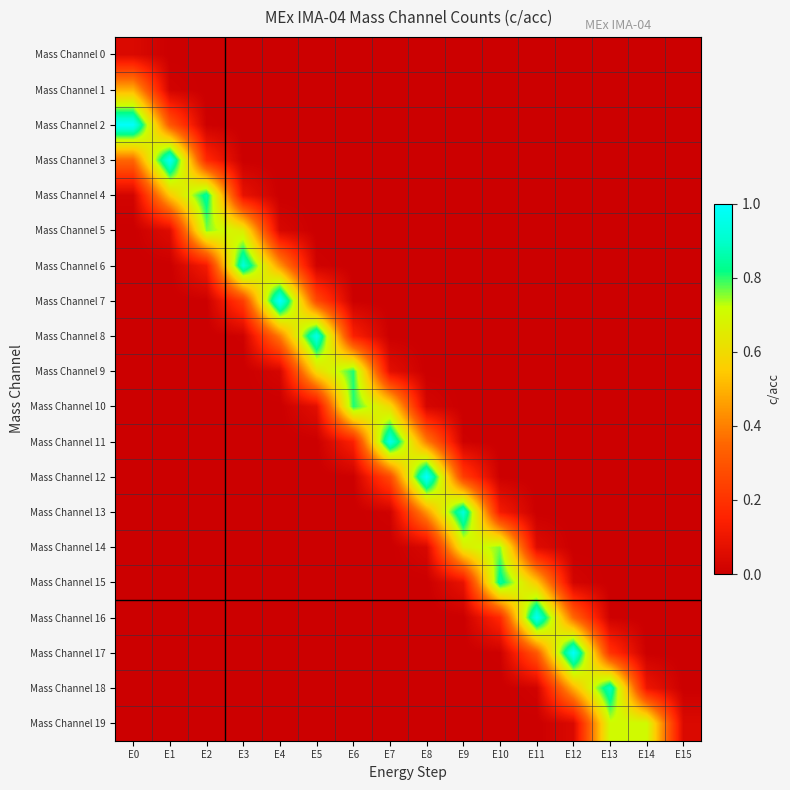

Which series changed the most between E0 and E9?

Mass Channel 2